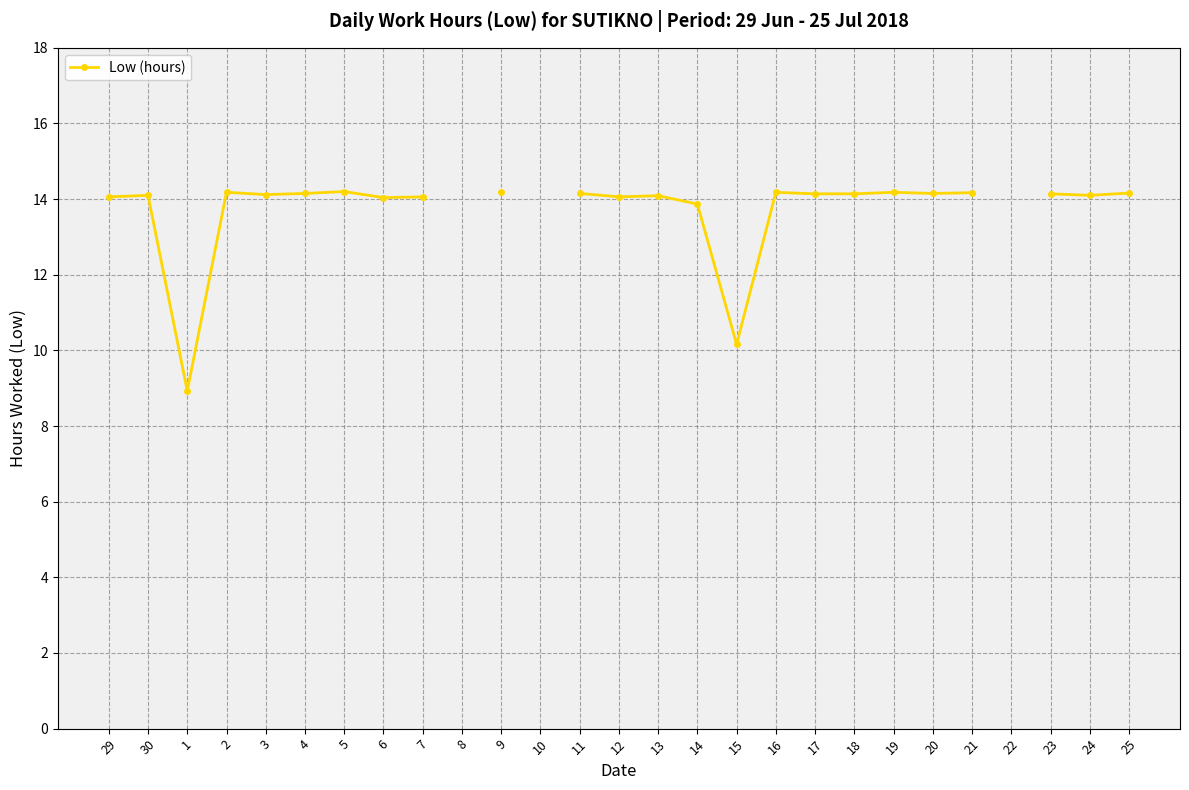

What is the difference between the second highest and minimum values?

5.2